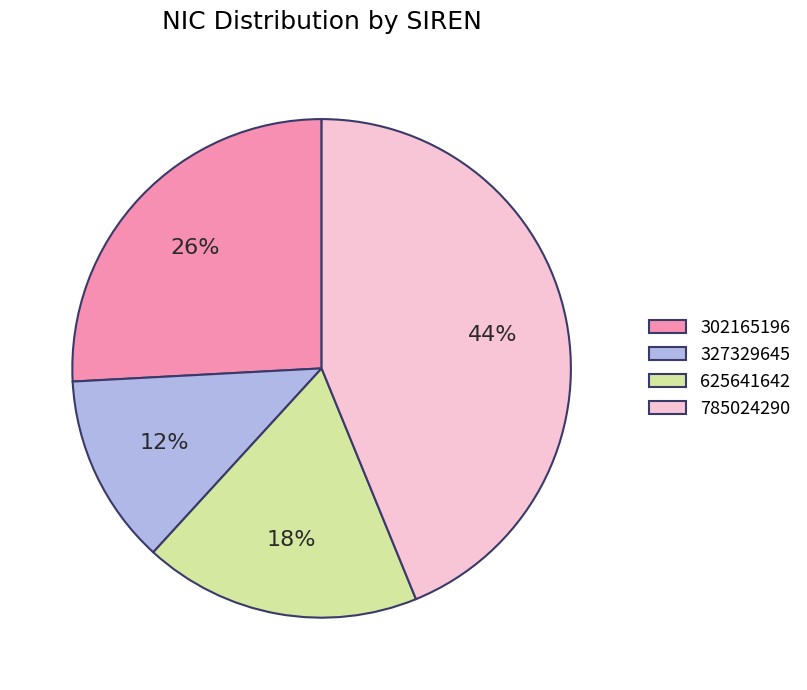

Count the number of slices in the pie.

4